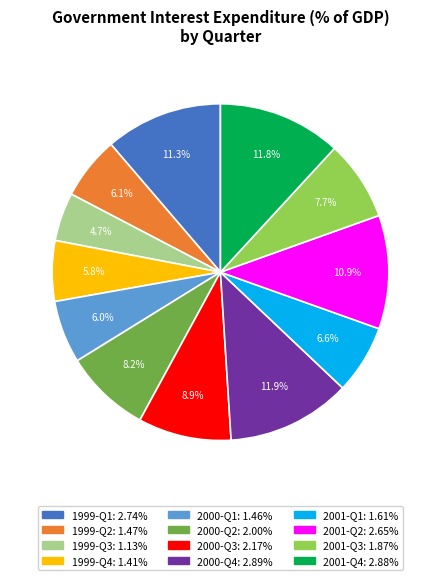

To the nearest percent, what percentage of the pie is 2000-Q2?

8%